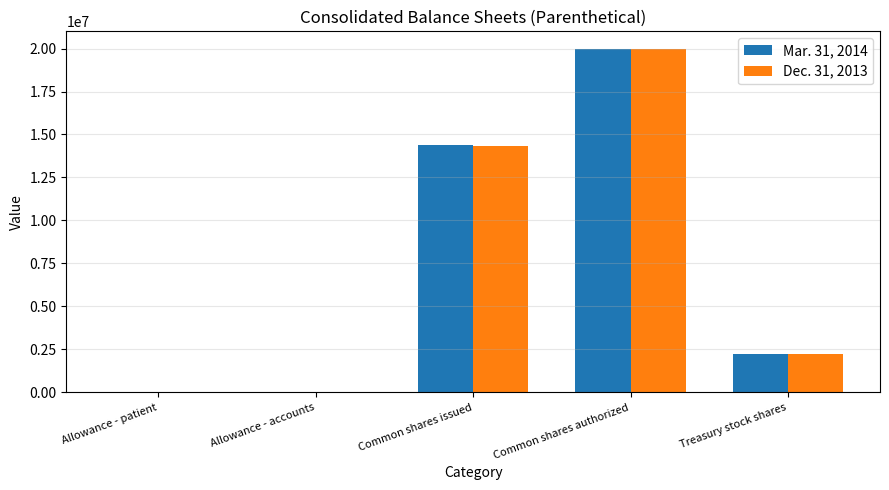

Where is Dec. 31, 2013 nearest to the value 10000099?

Common shares issued